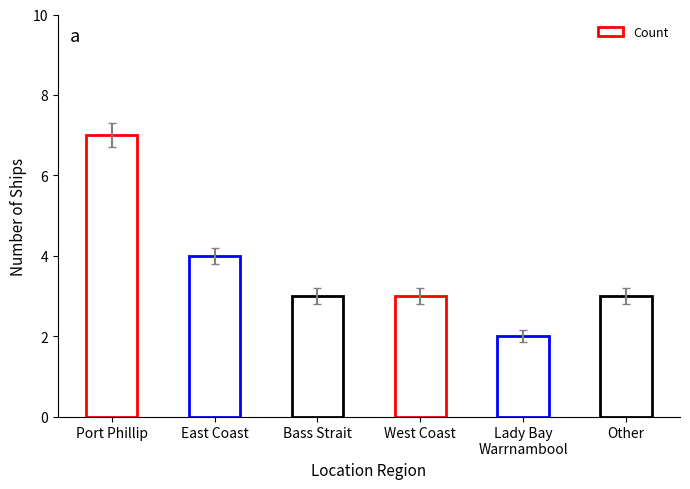

What is the sum of the values at East Coast and Other?

7